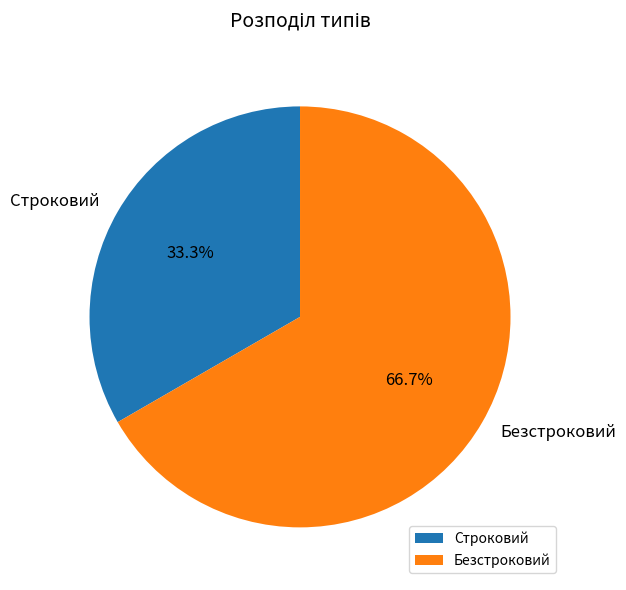

Which category has the biggest portion of the pie?

Безстроковий